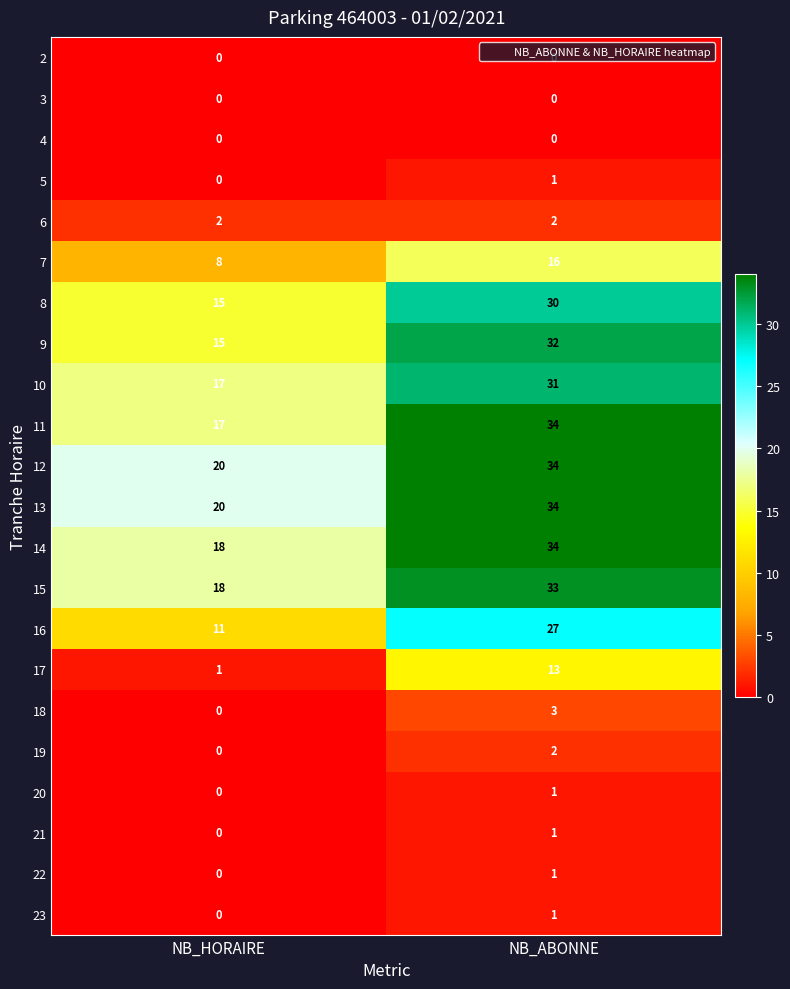

The 22 series shows 1 at NB_ABONNE. True or false?

True